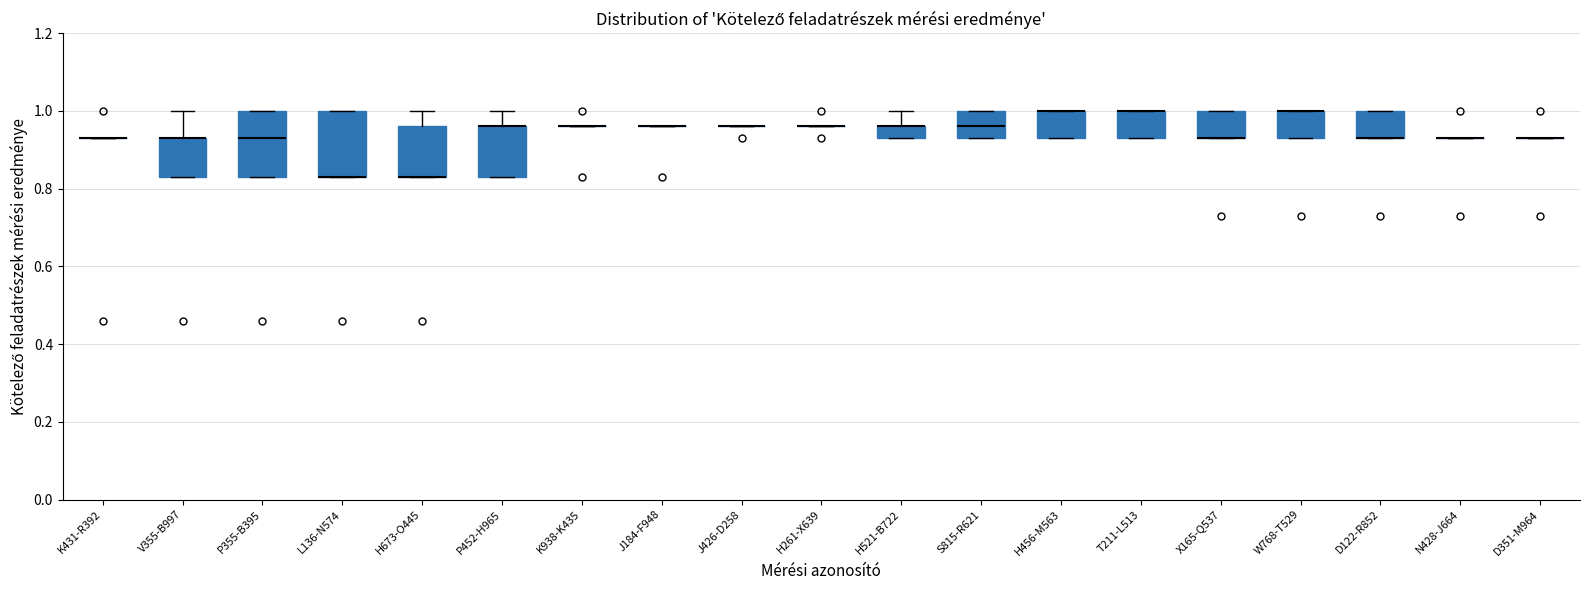

Where is the upper edge of the box for H521-B722 on the y-axis? The values are not printed on the chart, so give them approximately, as read against the axis.

0.96